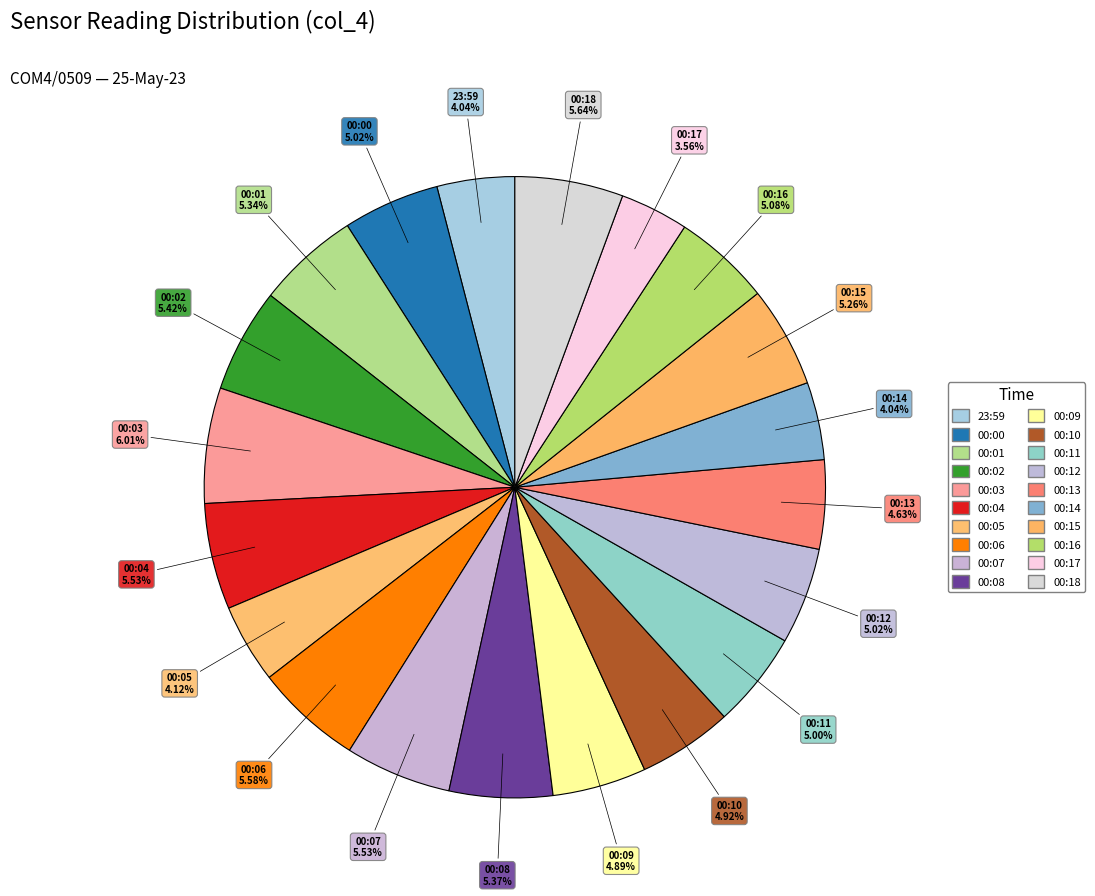

What is the change in value from 00:01 to 00:11?

-13